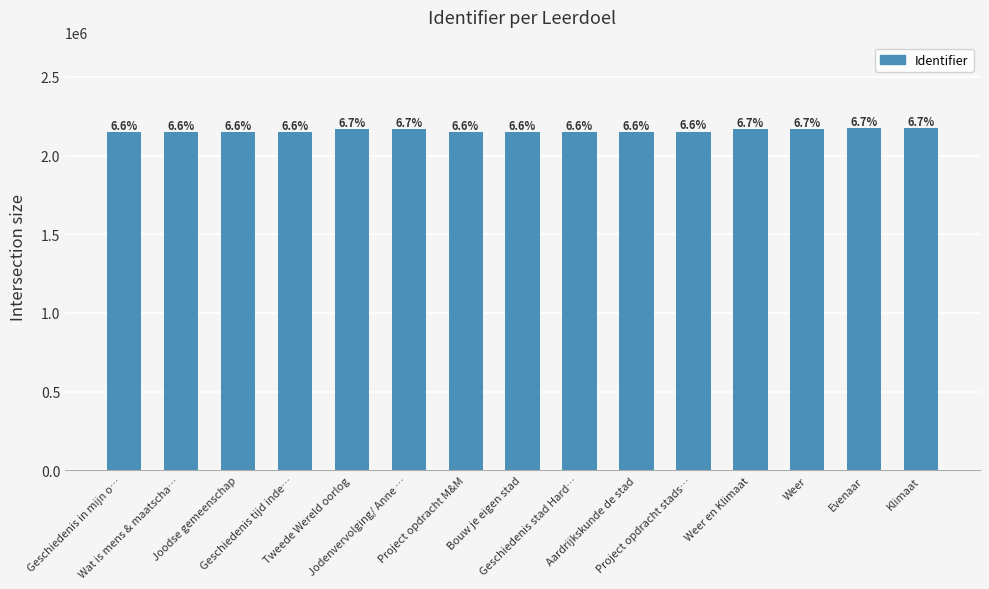

True or false: the data shows 3671101 at Joodse gemeenschap.

False